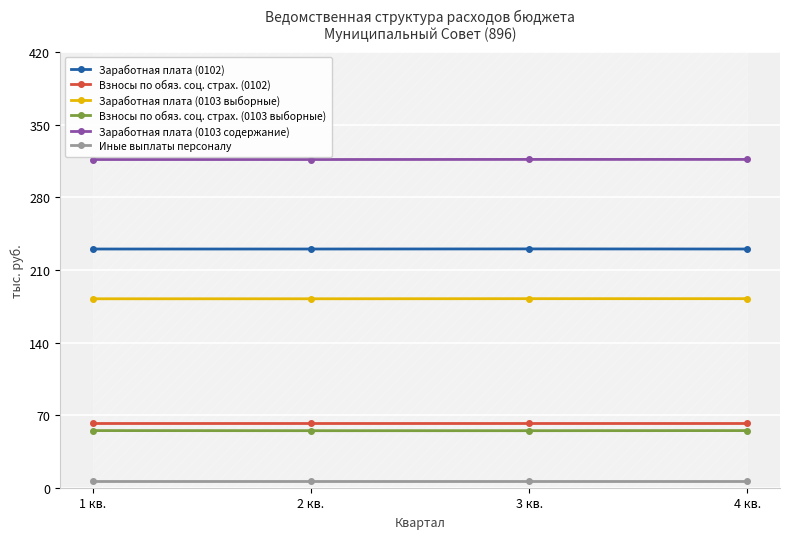

Which has a higher value, 3 кв. or 2 кв.?

3 кв.